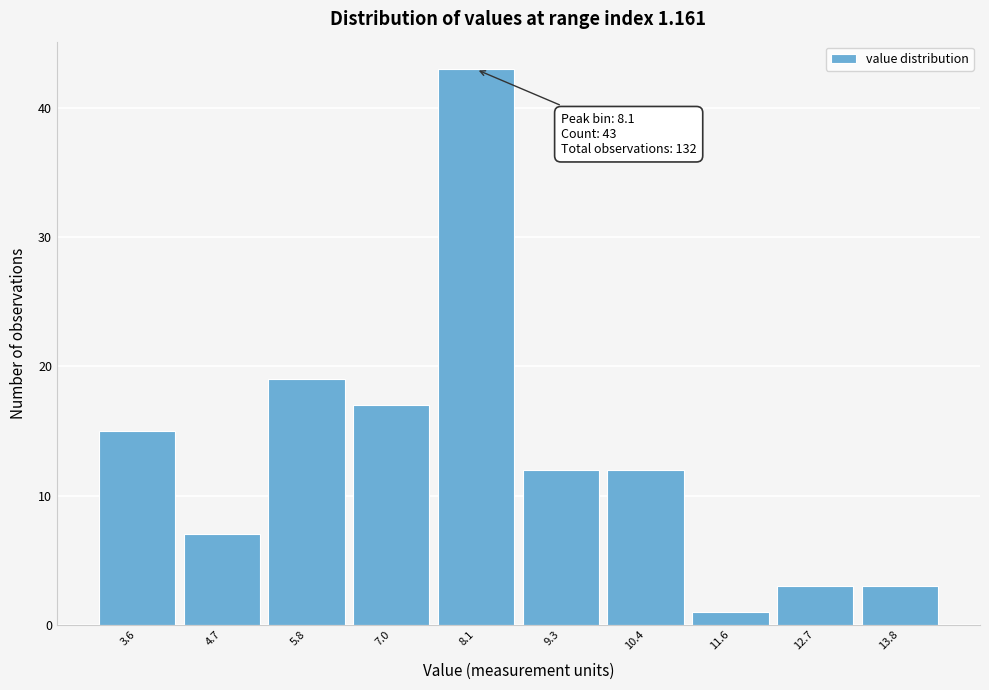

Over which range of the x-axis is the bar tallest?

7.56 to 8.70